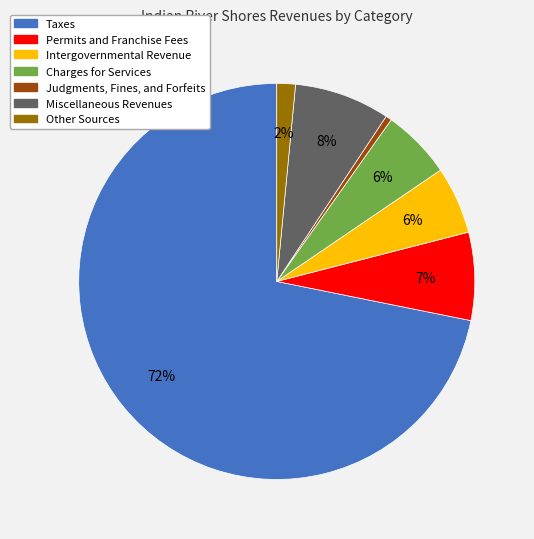

Does any single category account for the majority?

Yes